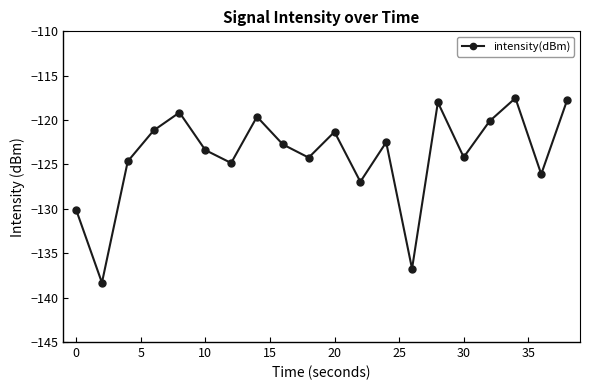

True or false: there are more than 1 points higher than both neighbors.

True